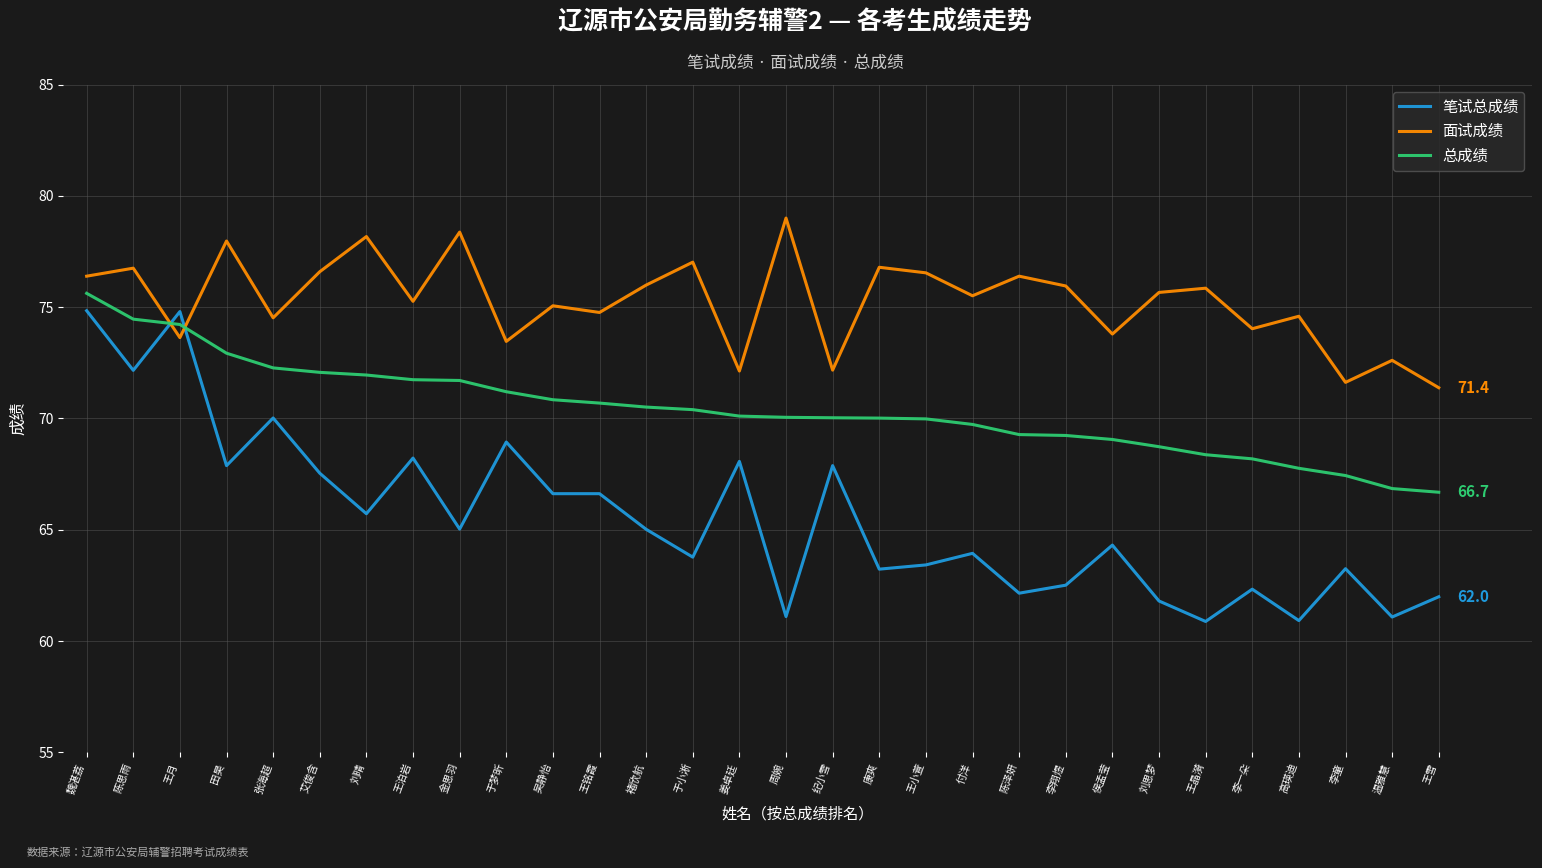

True or false: 面试成绩 has more than 2 points higher than both neighbors.

True